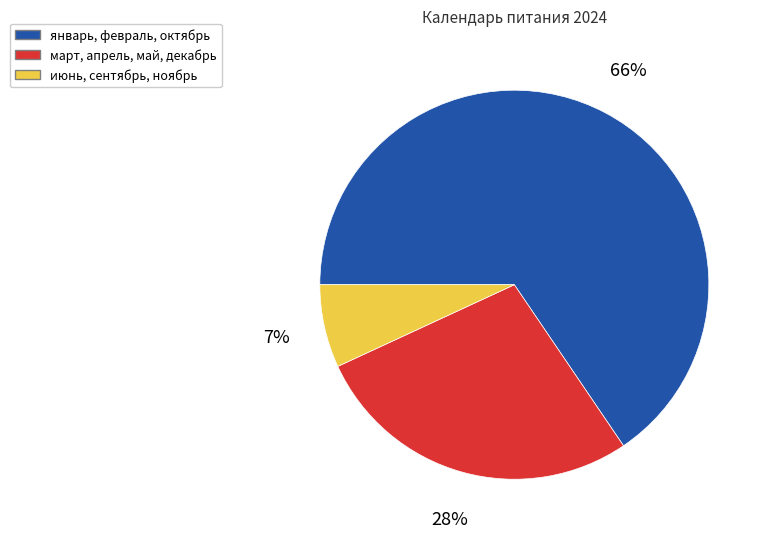

What is the smallest slice in the pie chart?

июнь, сентябрь, ноябрь